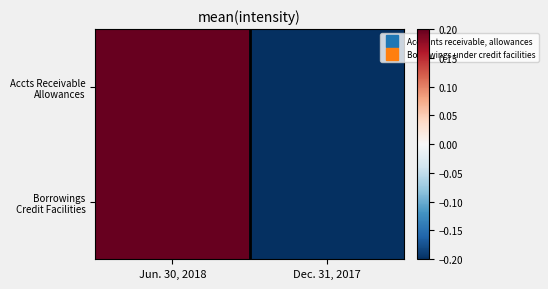

What is the minimum value shown in the chart?

-0.2